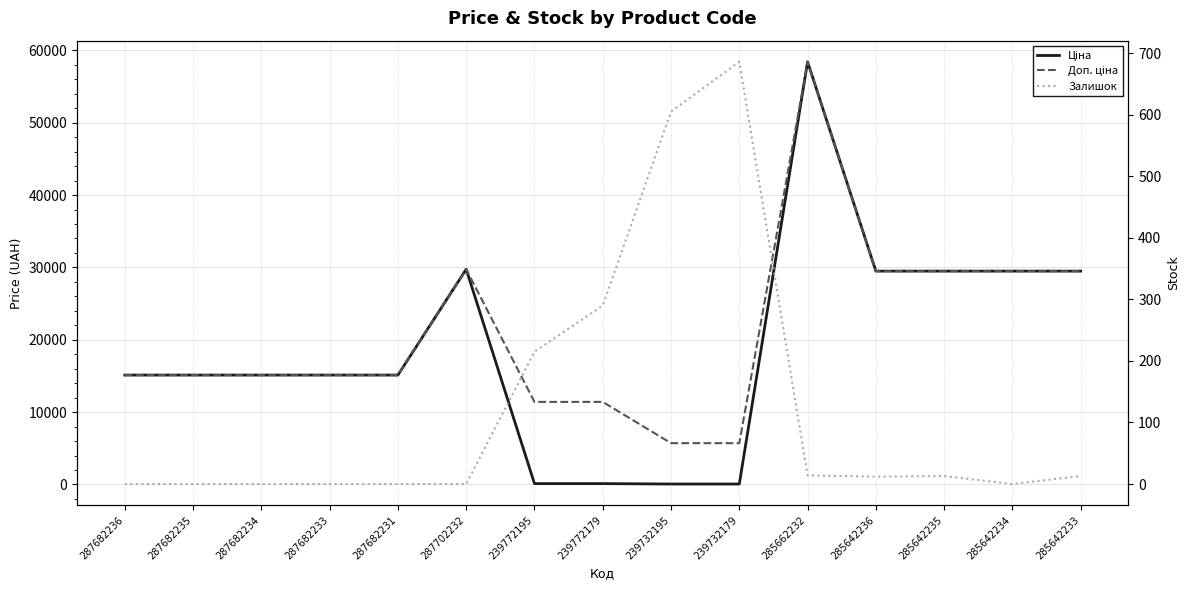

What is the label of the 1st point from the right?

285642233